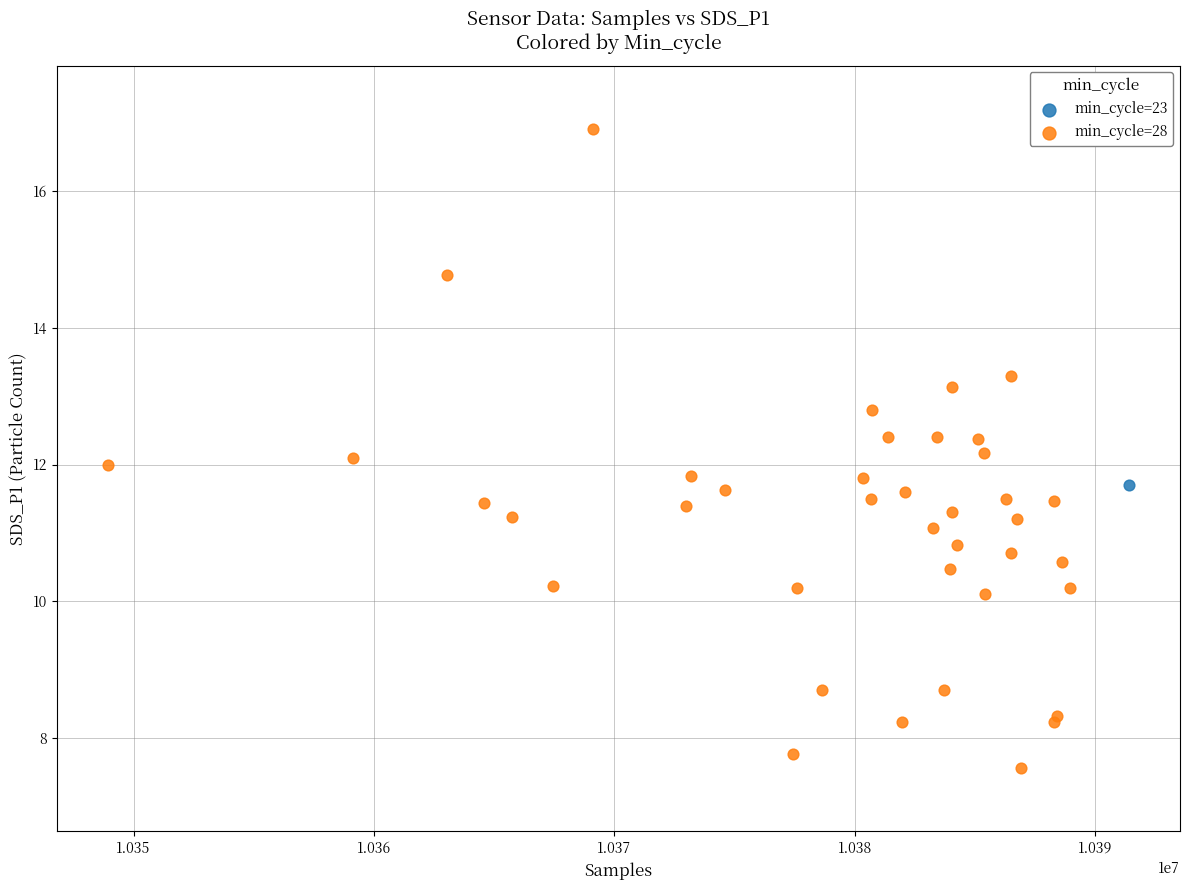

What are all the series names shown in the legend?

min_cycle=23, min_cycle=28